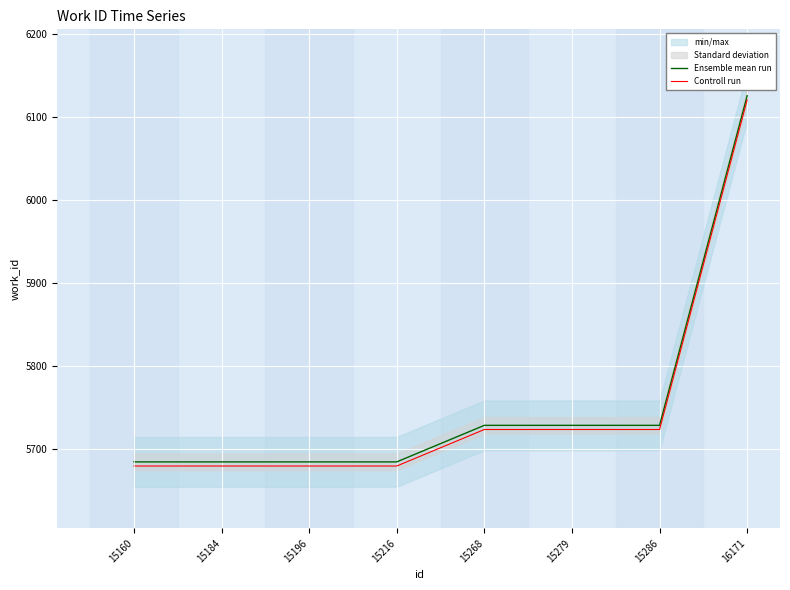

True or false: Ensemble mean run and Controll run intersect in this chart.

False